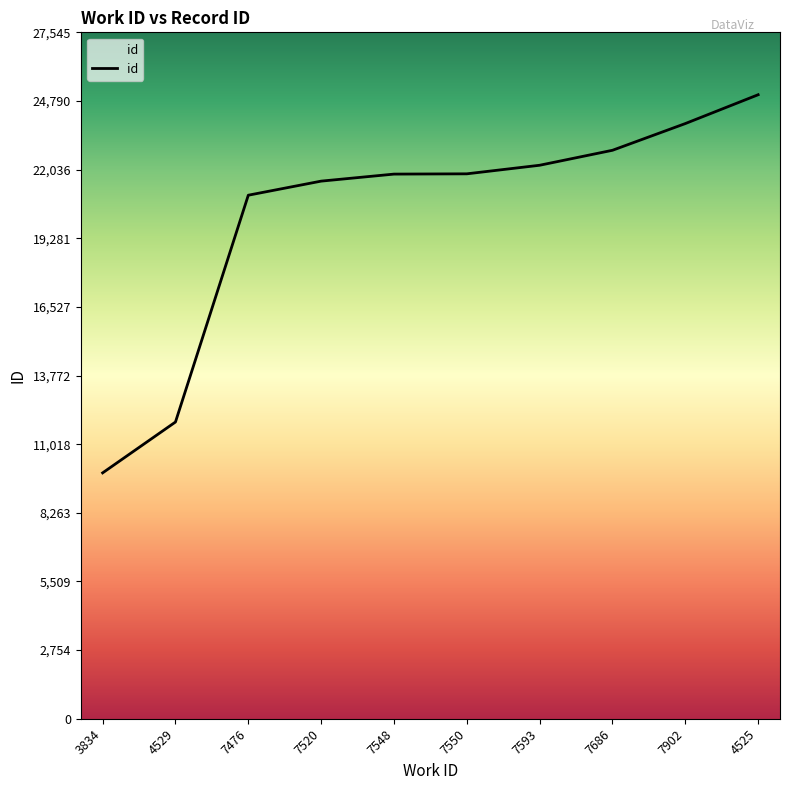

What is the approximate value at 7476?

21009